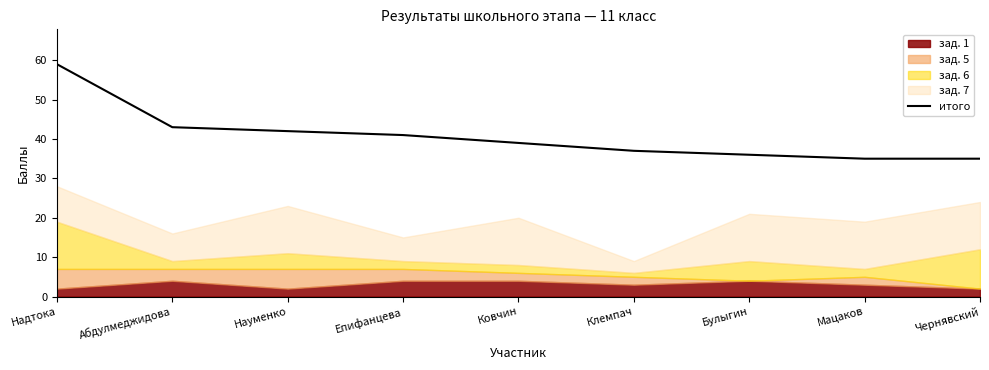

What is the maximum value shown in the chart?

59